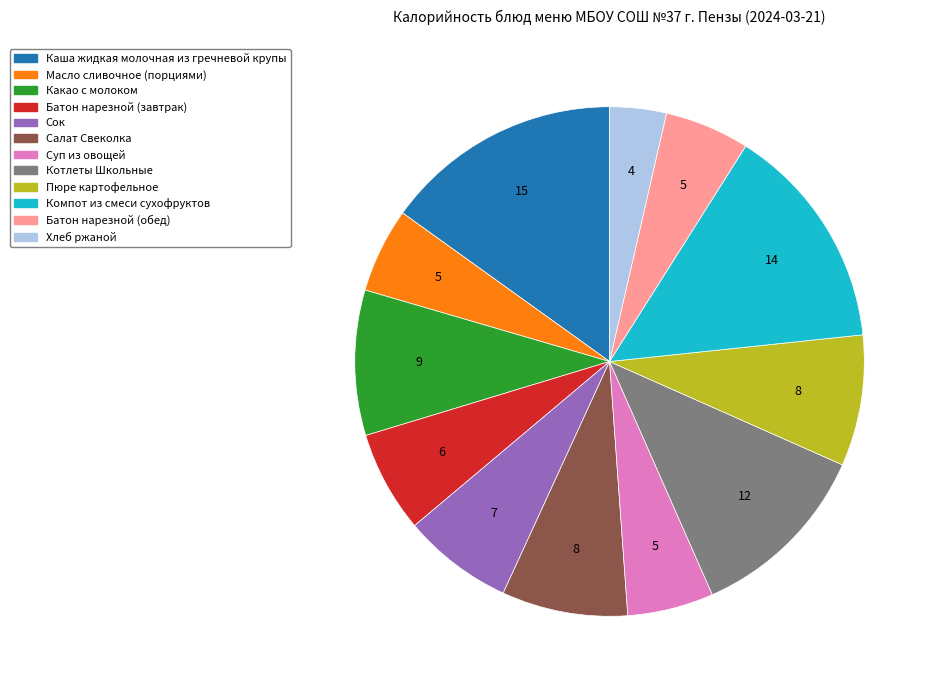

The Суп из овощей slice represents 5% of the pie. True or false?

True